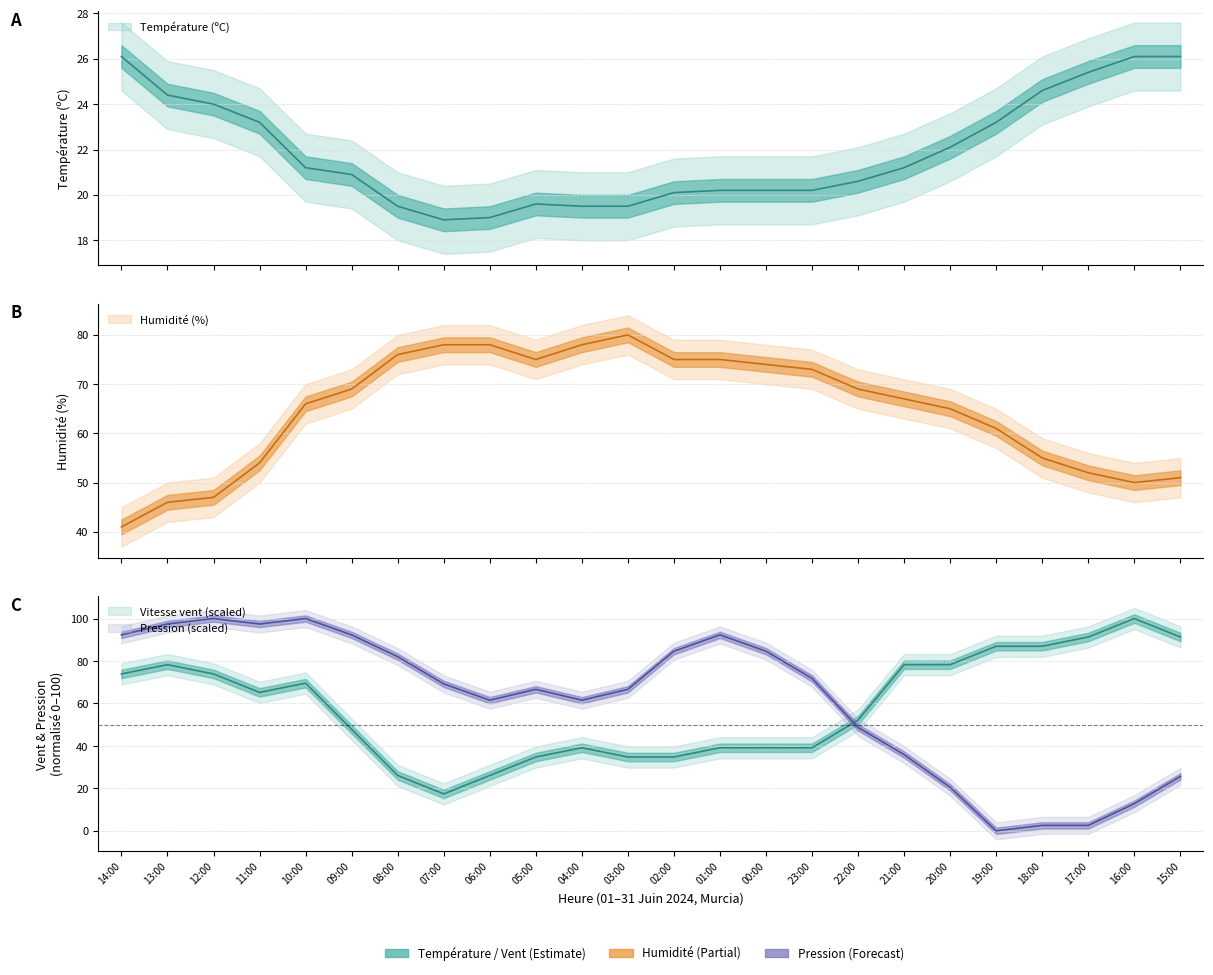

What position from the right is 06:00?

16